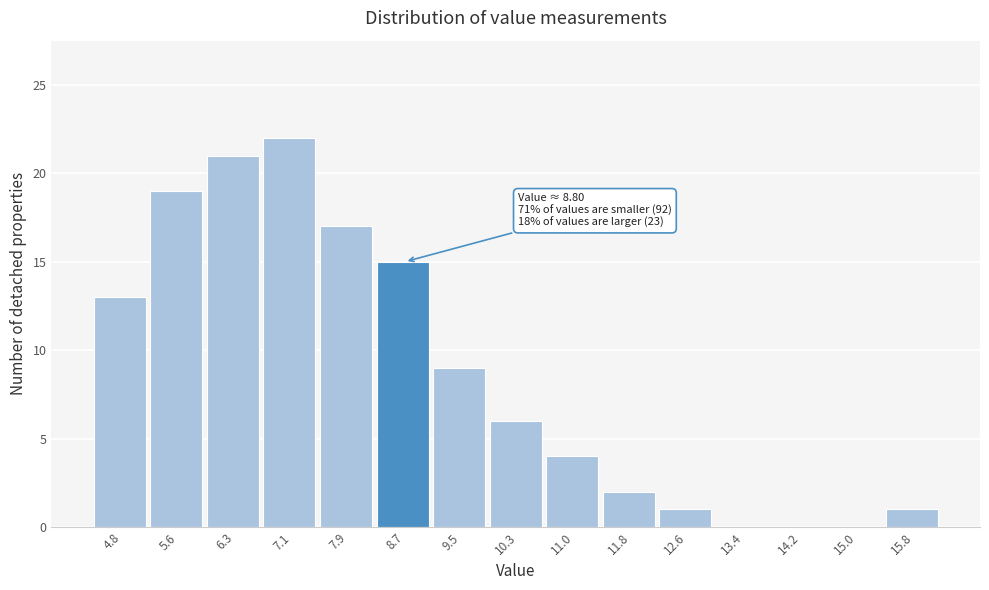

Reading left to right, what are all the values shown in this chart?

4.8=13	5.6=19	6.3=21	7.1=22	7.9=17	8.7=15	9.5=9	10.3=6	11.0=4	11.8=2	12.6=1	13.4=0	14.2=0	15.0=0	15.8=1